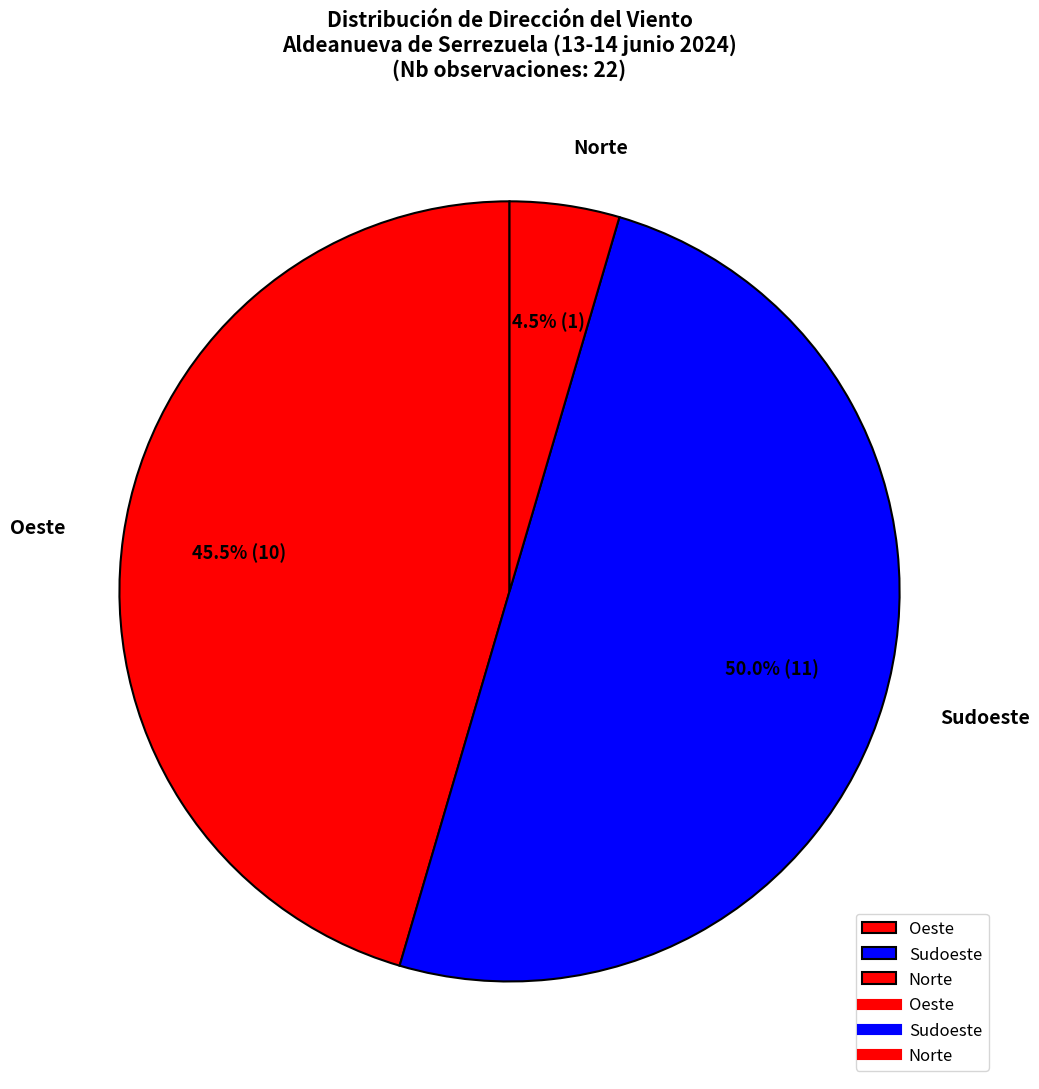

Do Sudoeste and Norte together represent more than half of the pie?

Yes